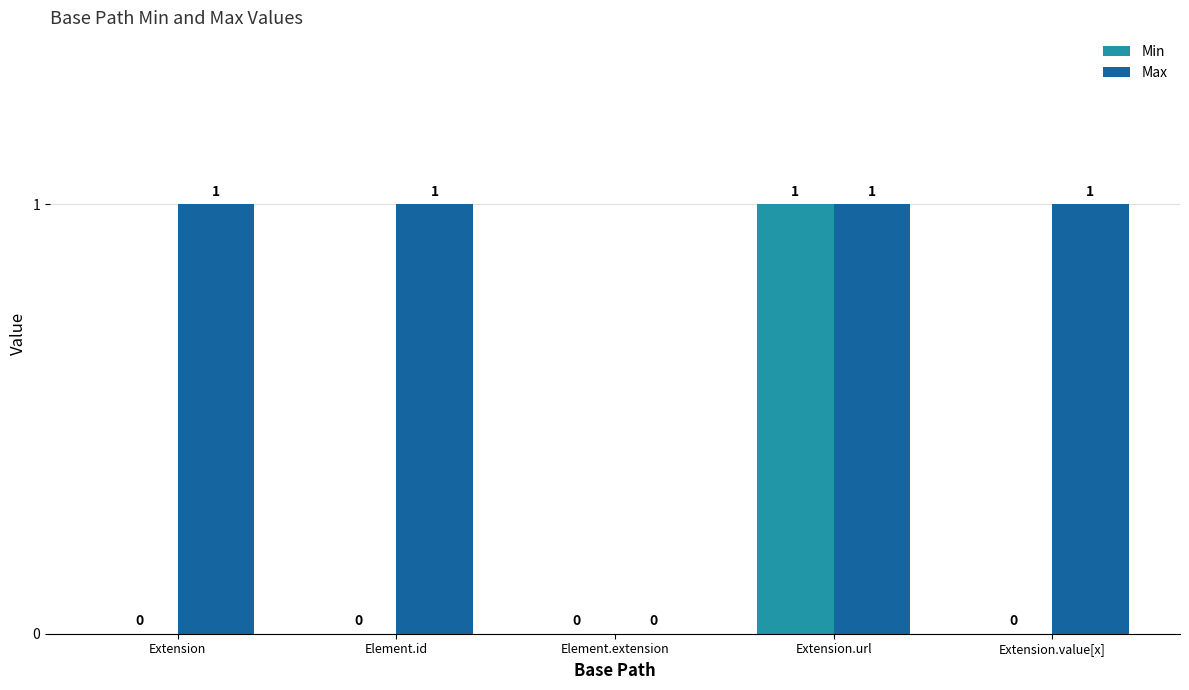

At which category is the sum across all series the highest?

Extension.url